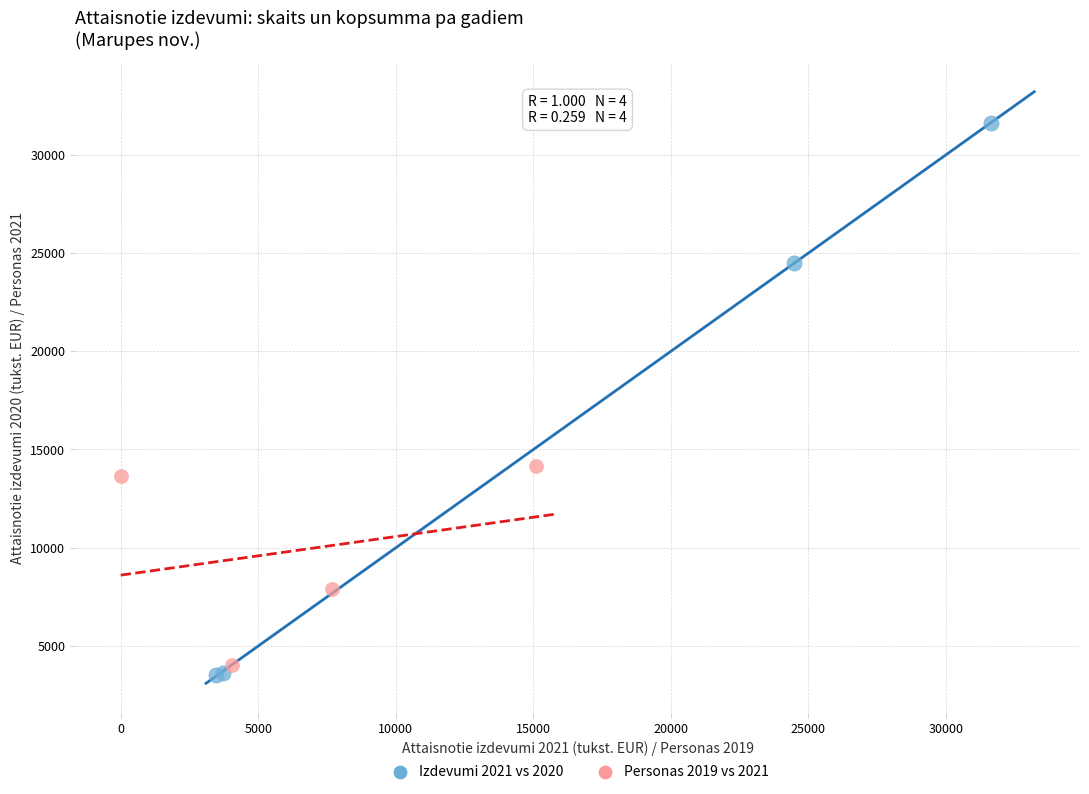

Which series has the largest Y range (max minus min)?

Izdevumi 2021 vs 2020